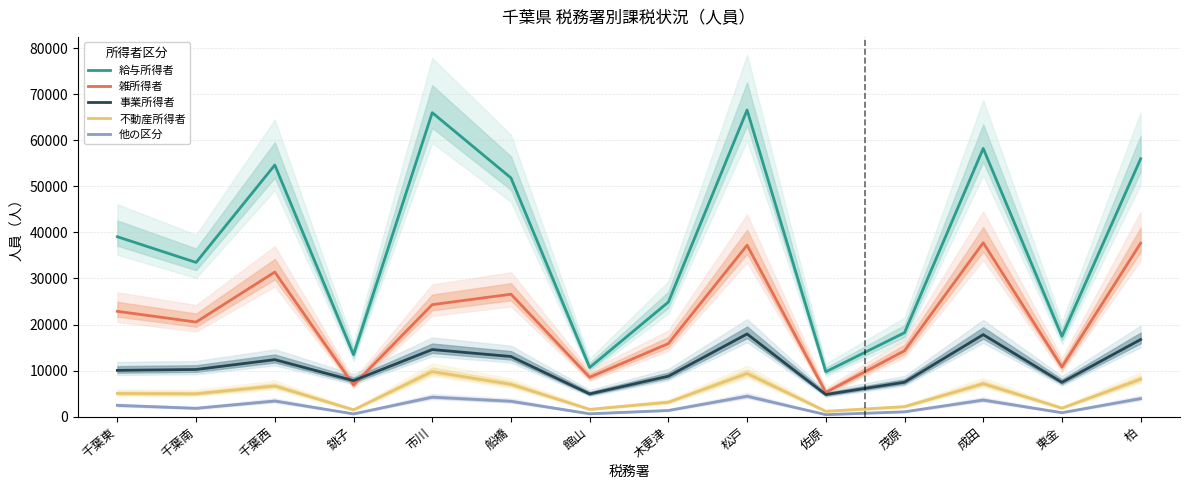

True or false: 給与所得者 has more than 2 points higher than both neighbors.

True